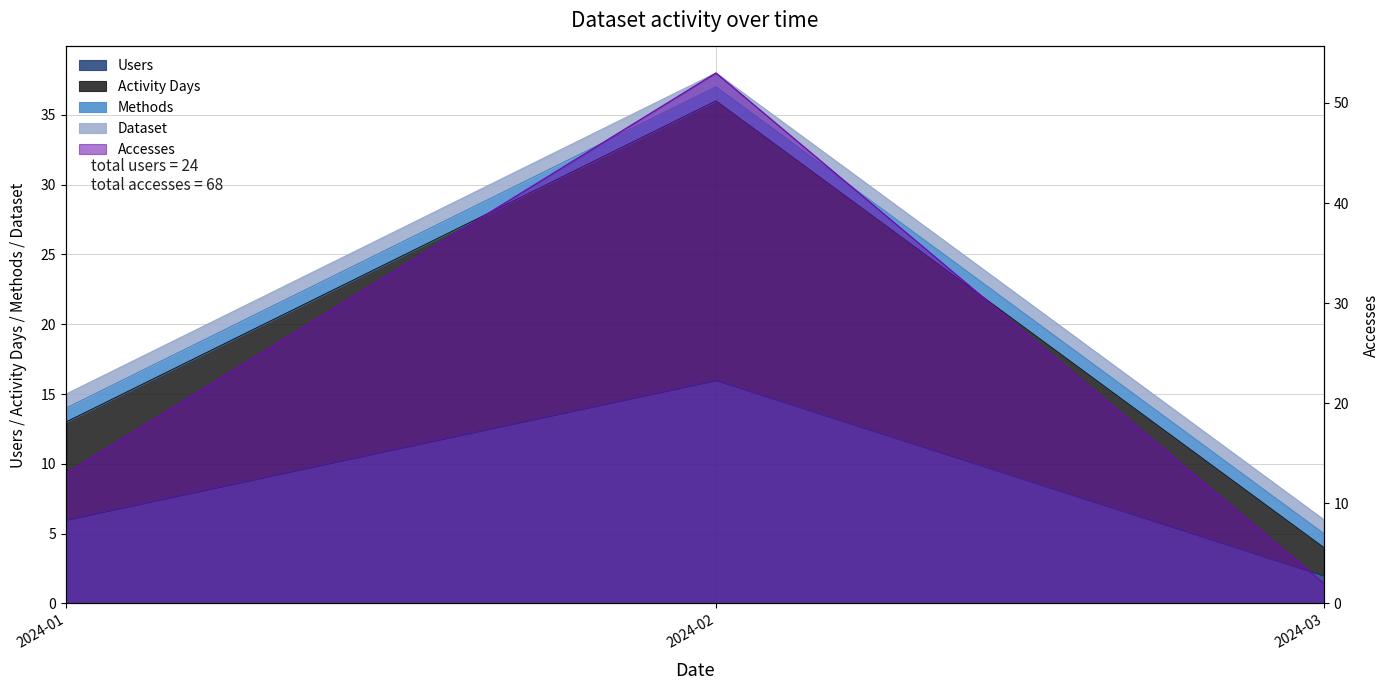

Which category has the lowest value in the Accesses series?

2024-03